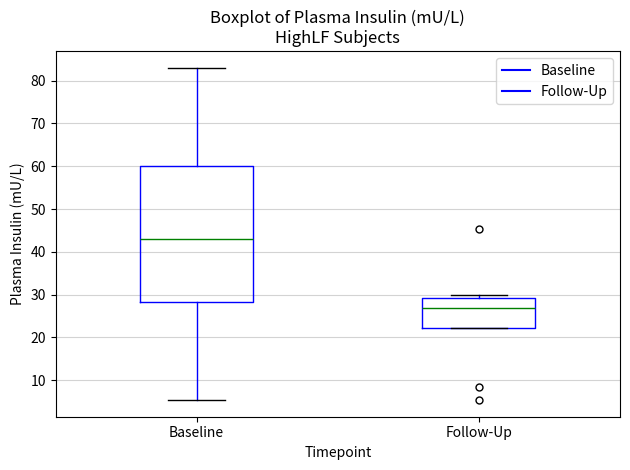

Which box has the highest median line?

Baseline